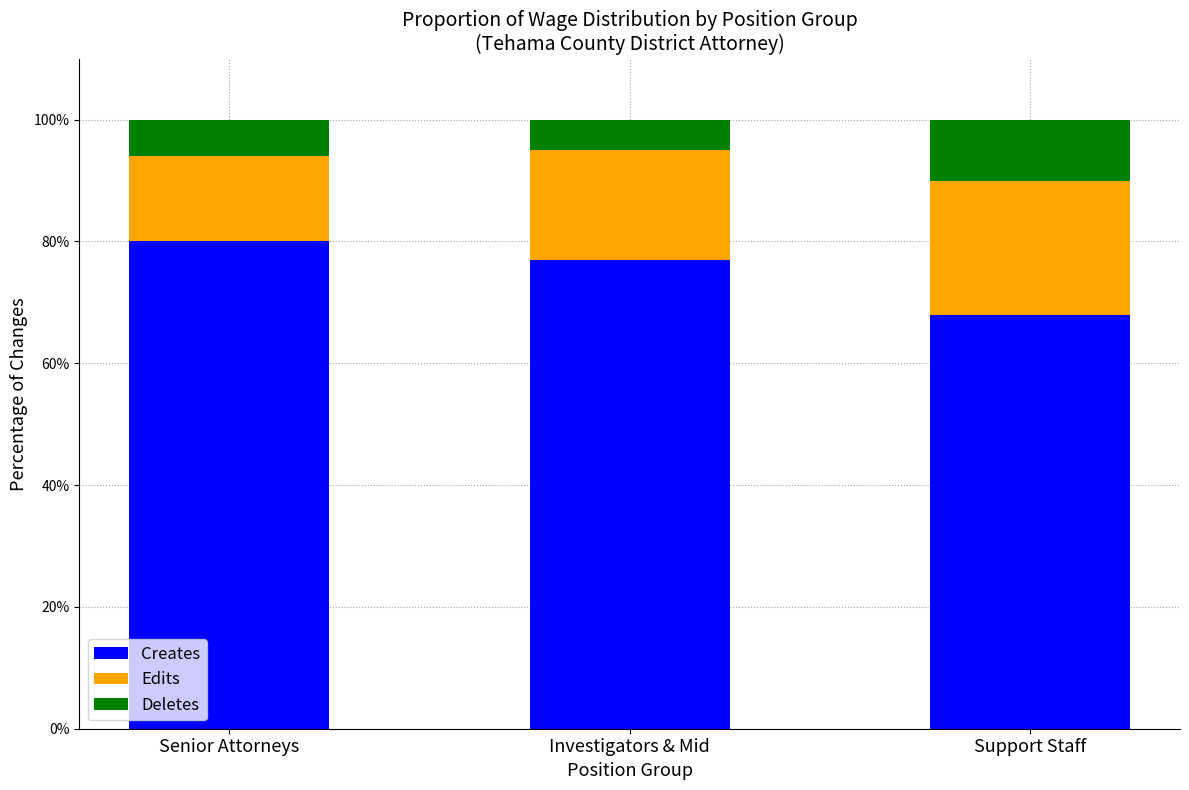

List the labels in order of Creates value, largest first.

Senior Attorneys, Investigators & Mid, Support Staff